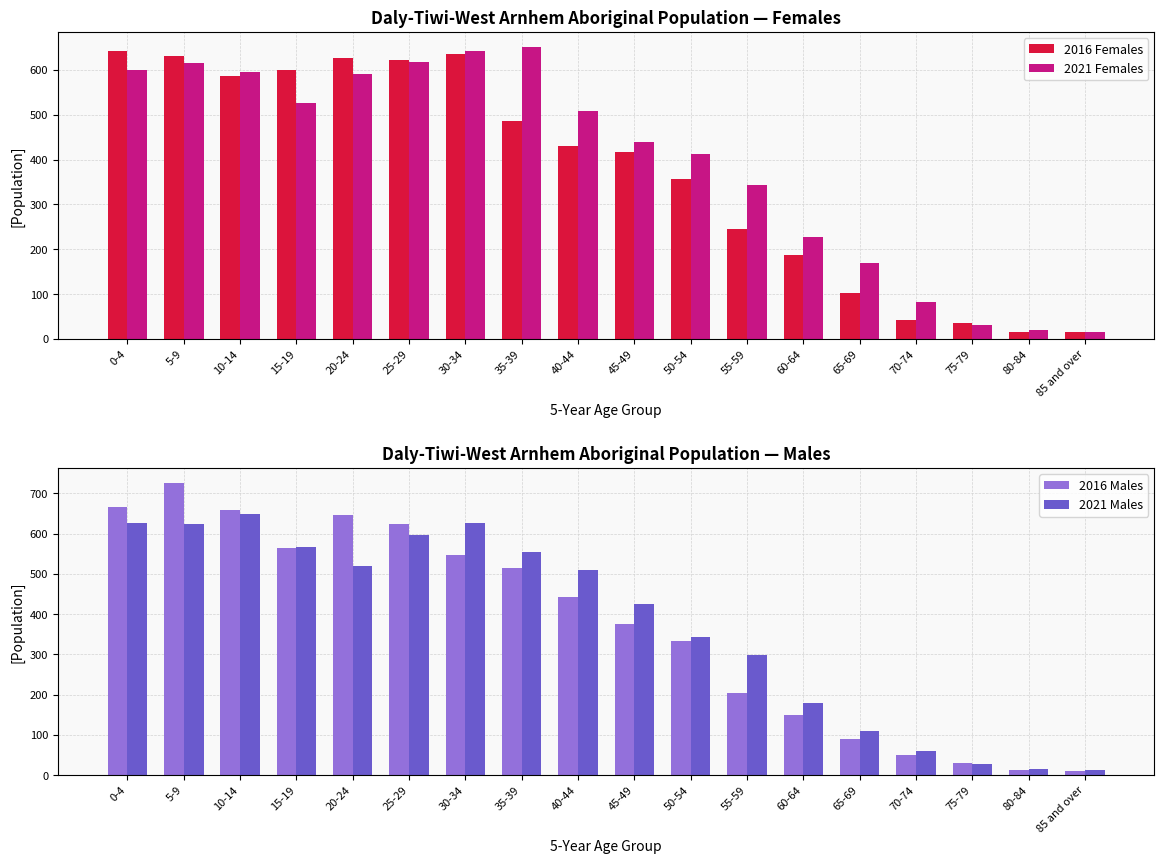

What is the difference between the 2021 Females values at 50-54 and 35-39?

240.2